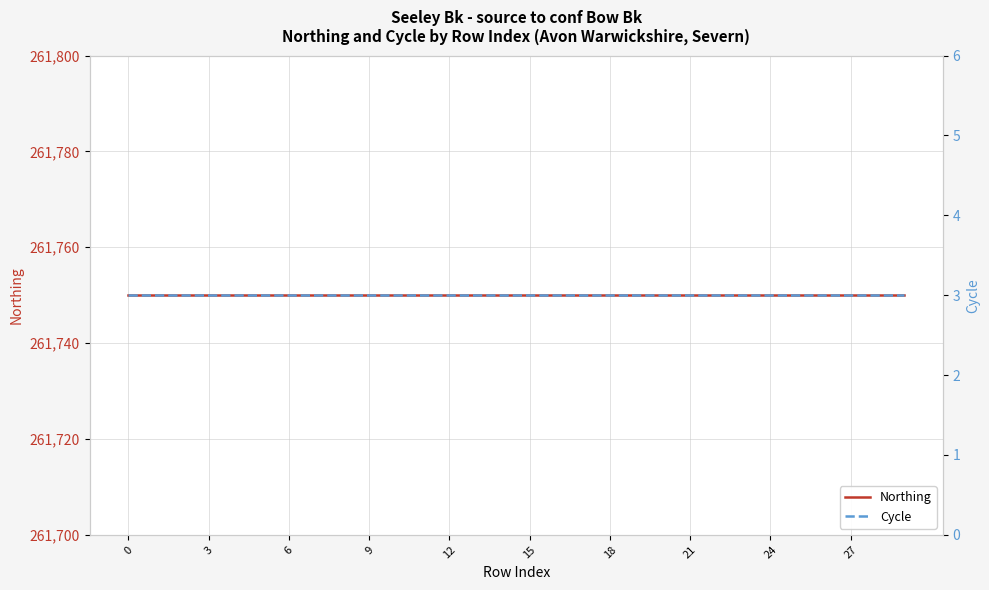

True or false: Cycle and Northing cross at least once.

False